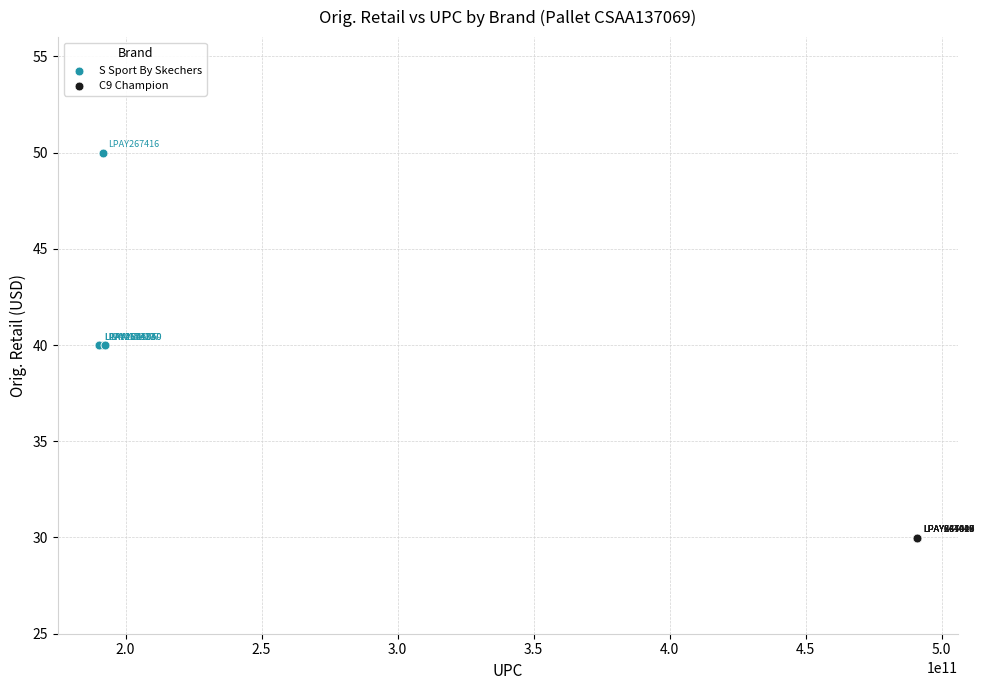

Which series contains the highest Y value?

S Sport By Skechers